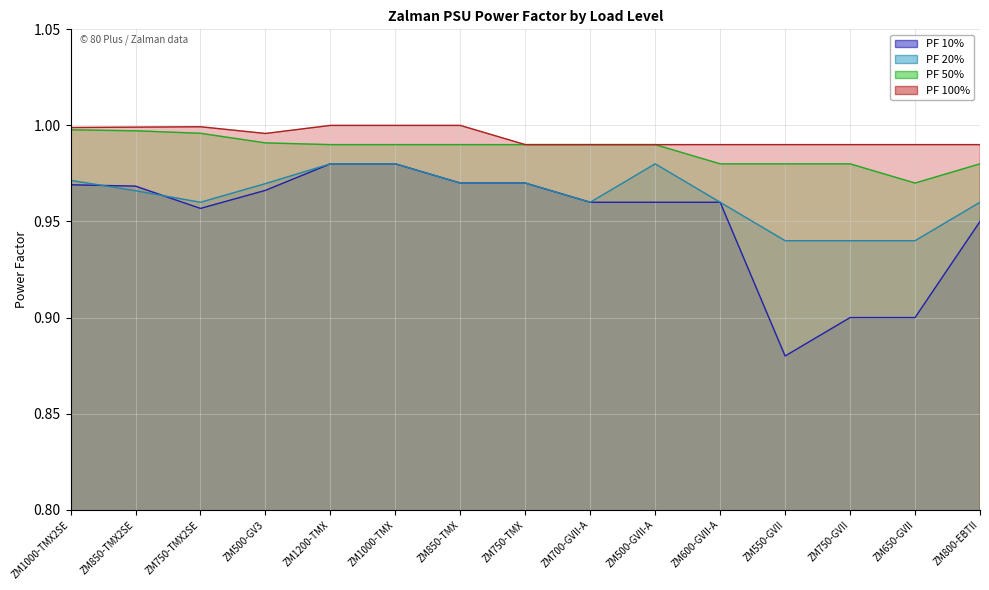

Which category has the highest value in the PF 100% series?

ZM1200-TMX